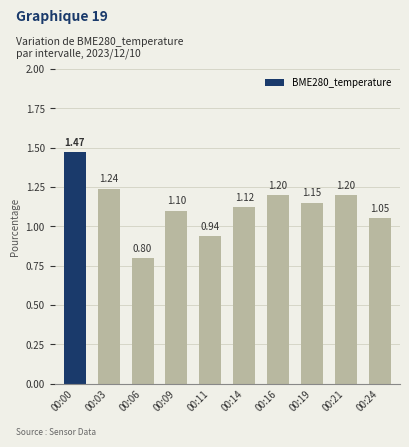

Read the value at 00:16.

1.2